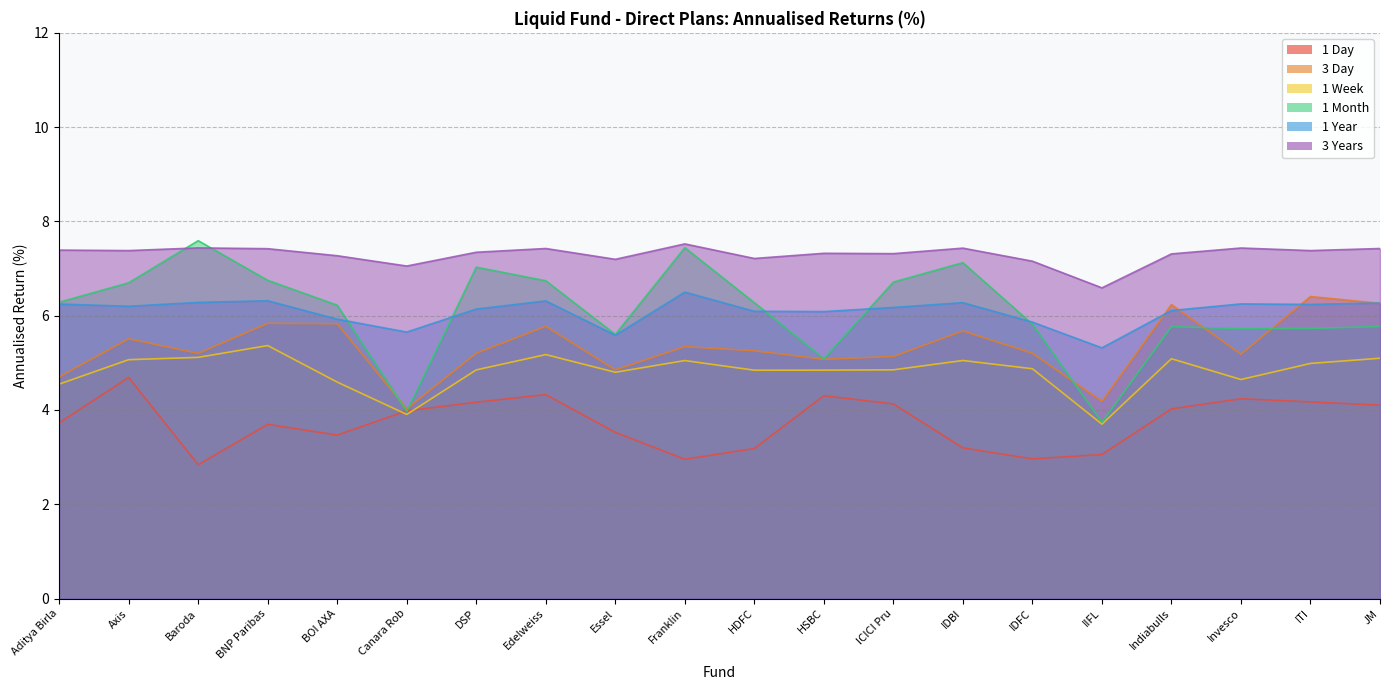

What are all the series names shown in the legend?

1 Day, 3 Day, 1 Week, 1 Month, 1 Year, 3 Years